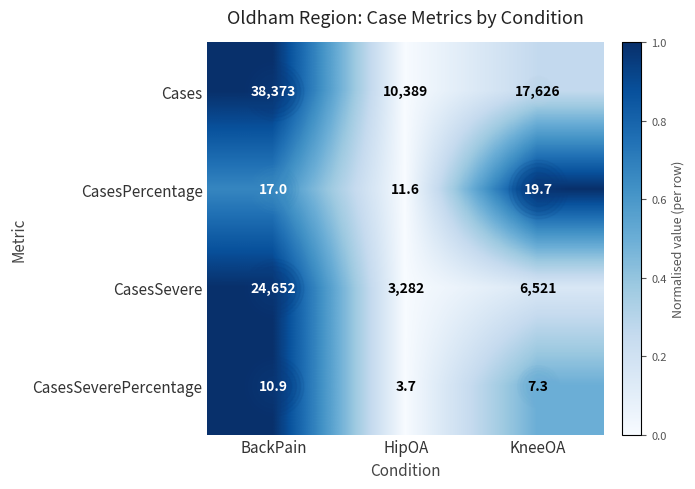

At which category does the chart reach its minimum across all series?

HipOA